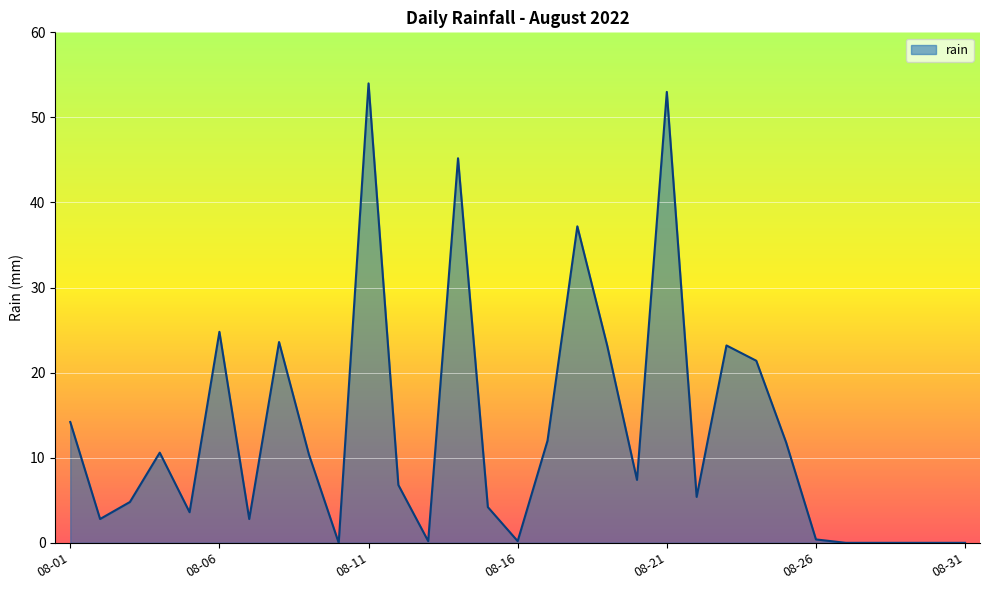

What is the maximum value shown in the chart?

54.0